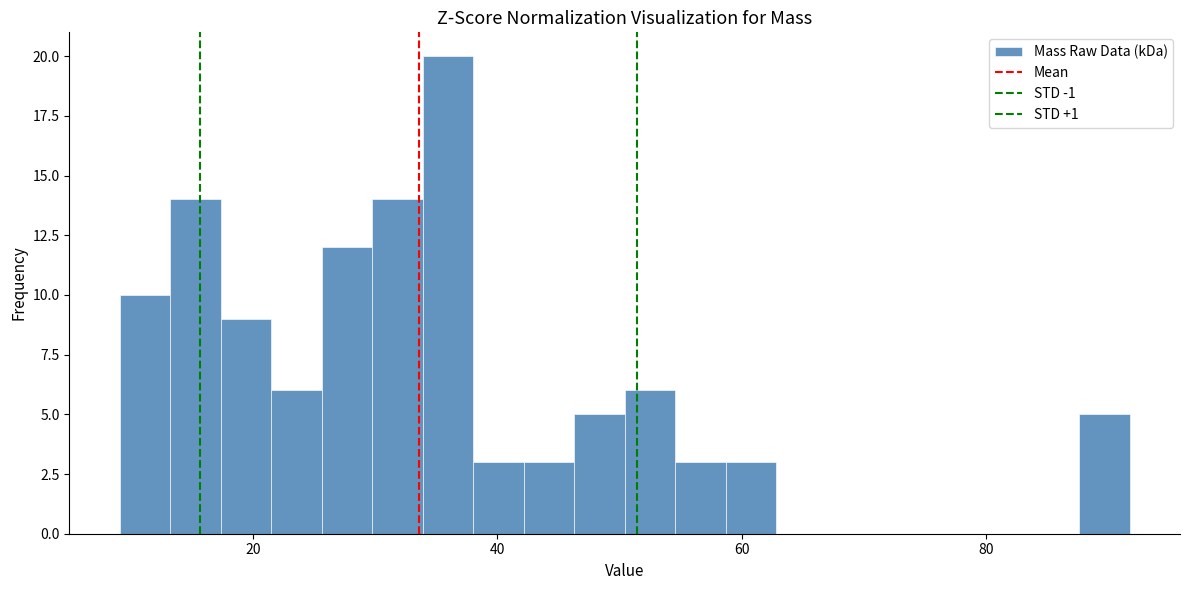

Read against the x-axis, roughly where is the centre of the tallest bar?

36